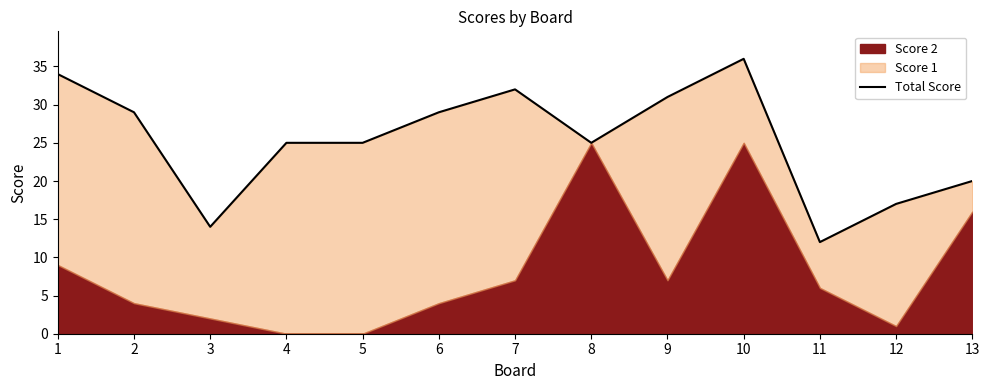

What is the change in value from 6 to 9?

+2